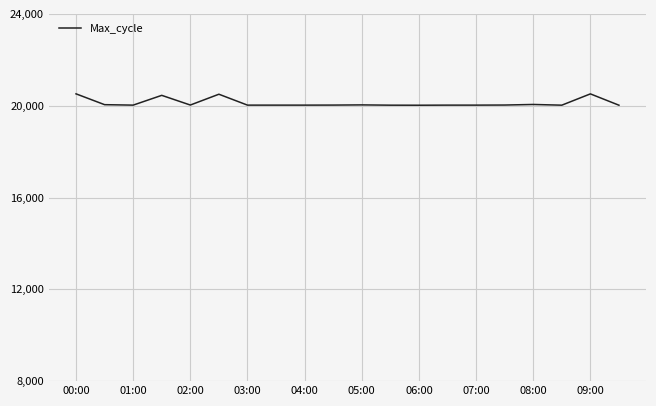

What is the smallest value displayed?

20021